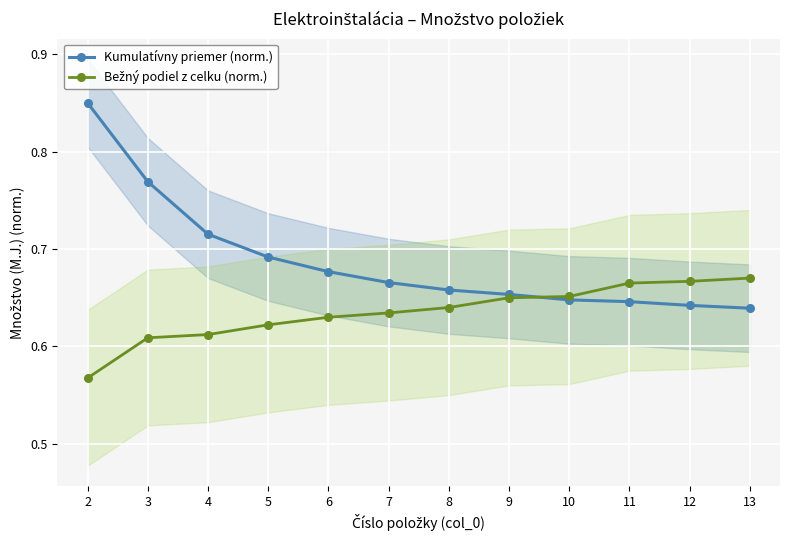

Is the value of Kumulatívny priemer (norm.) at 8 greater than the value of Bežný podiel z celku (norm.) at 10?

Yes